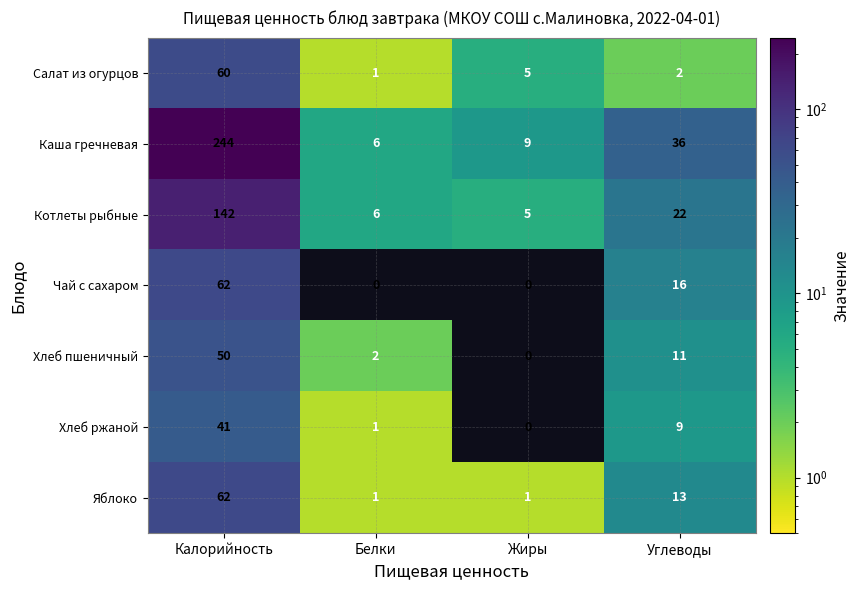

At which label is Котлеты рыбные closest to 73?

Углеводы